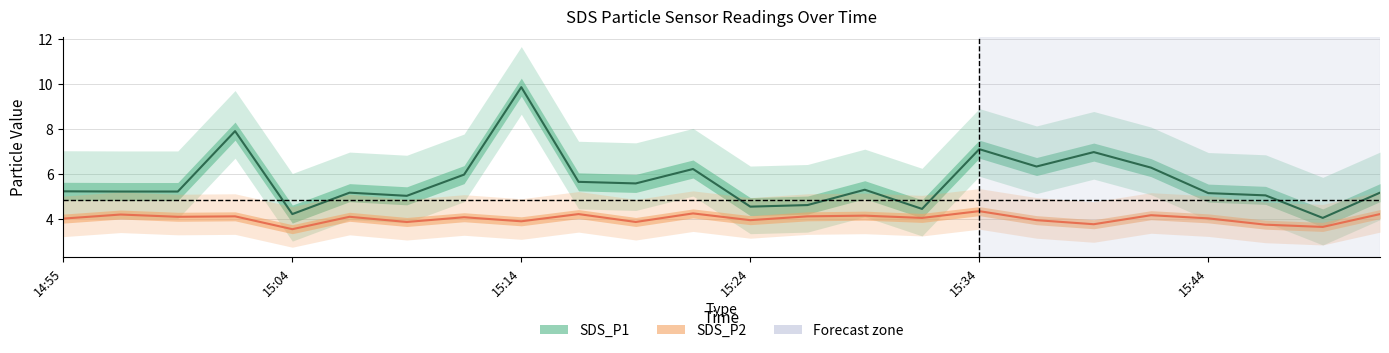

What is the sum of all SDS_P1 values?

136.3